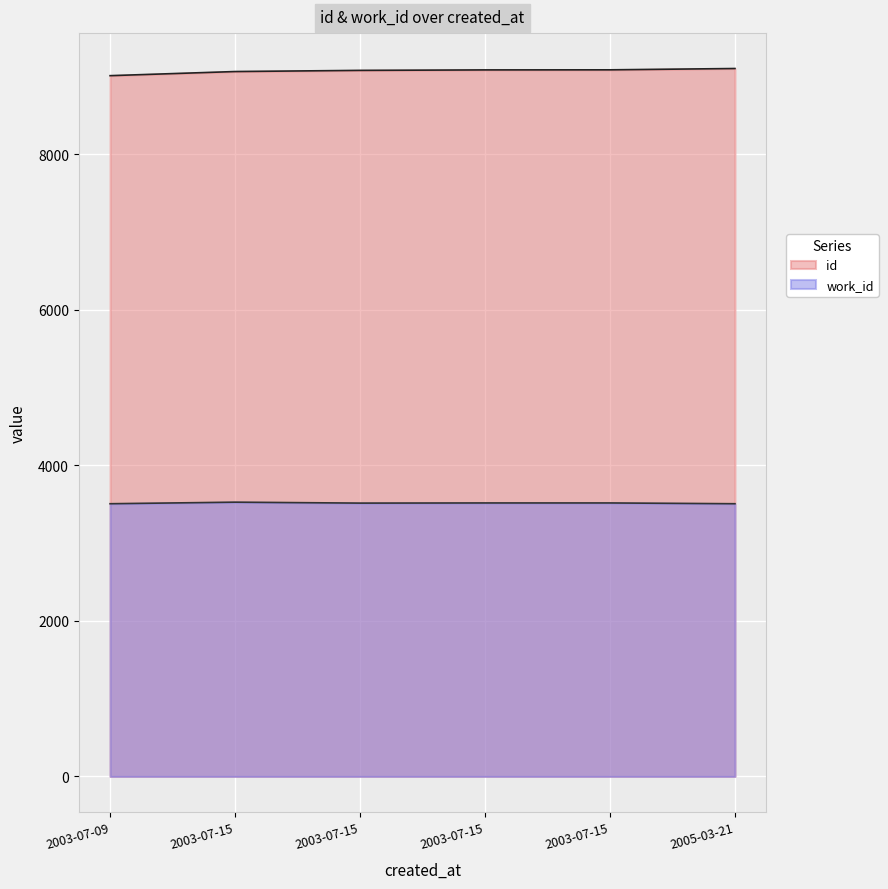

The work_id series shows 3514 at 2003-07-15. True or false?

True